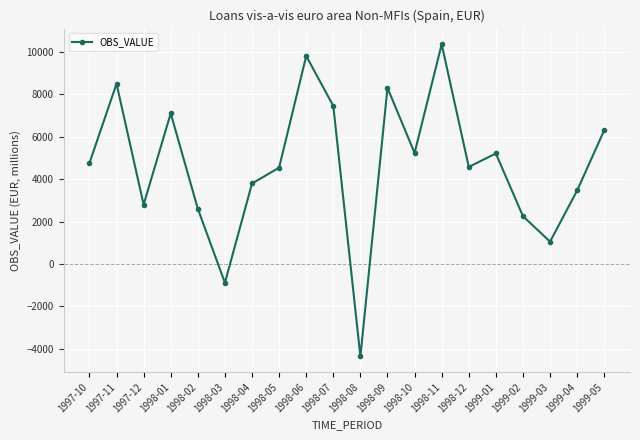

At which category does the data reach its first local valley?

1997-12